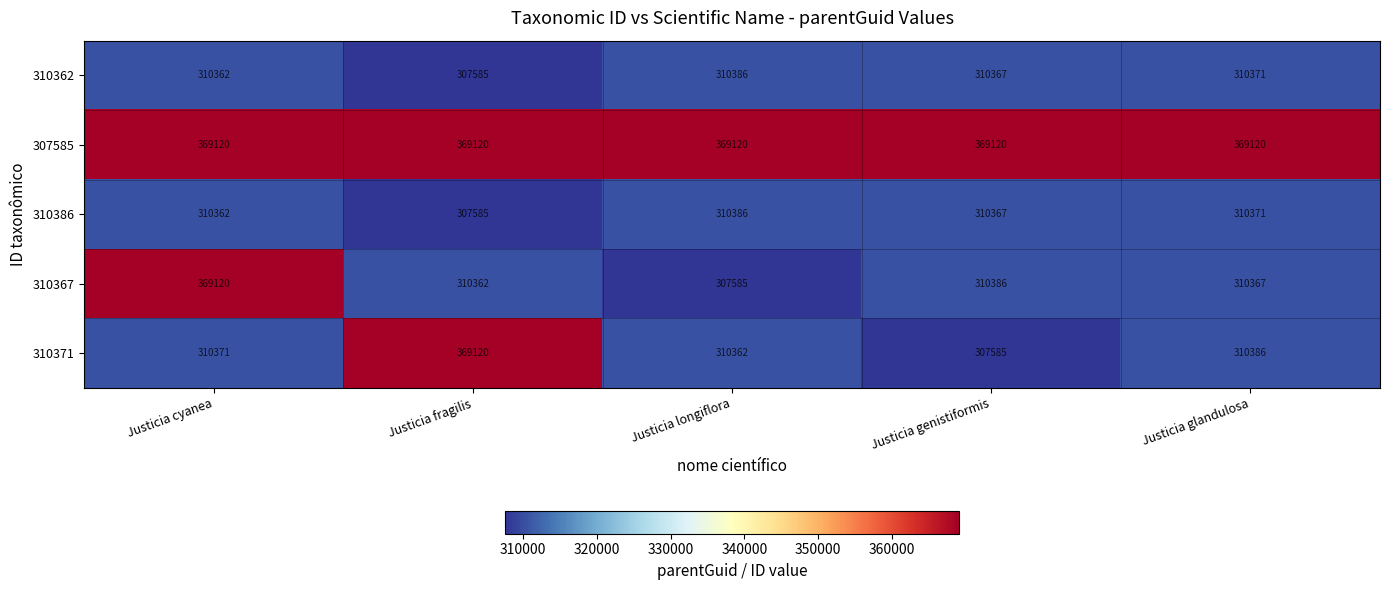

What is the average value of the 310371 series?

321565